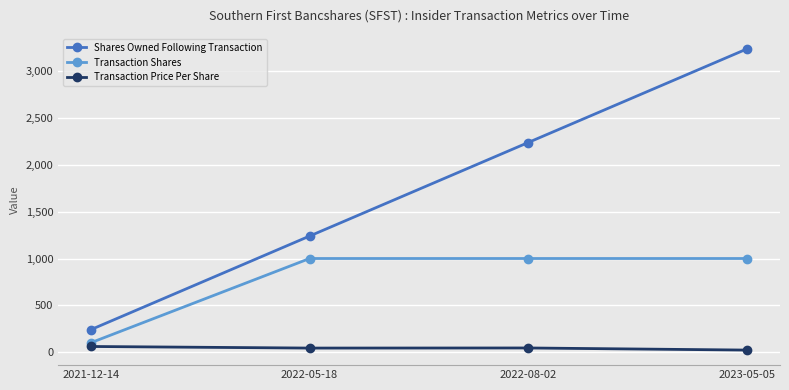

What is the total value across all series at 2021-12-14?

399.7